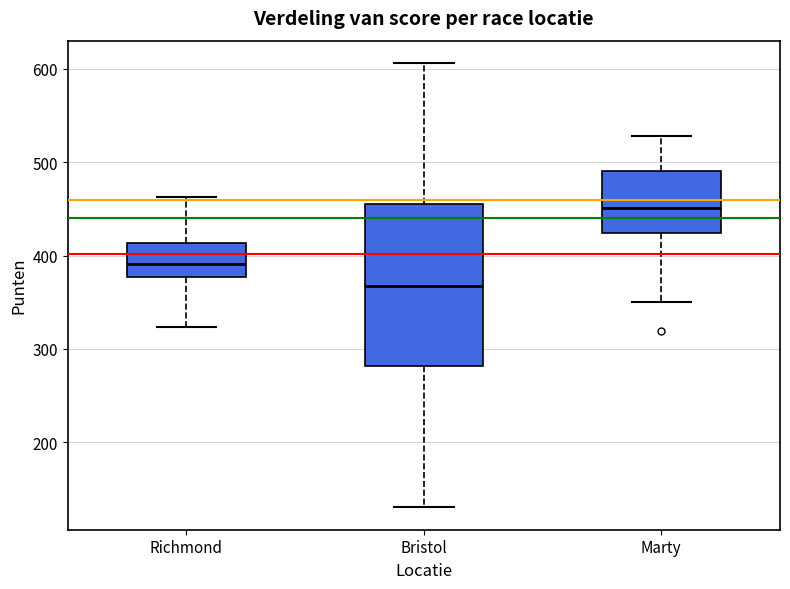

Which box's median line is the highest?

Marty